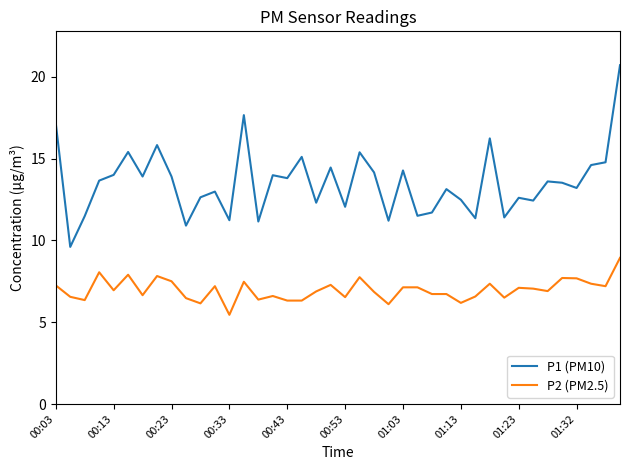

What is the difference between the maximum and minimum values in the P2 (PM2.5) series?

3.5